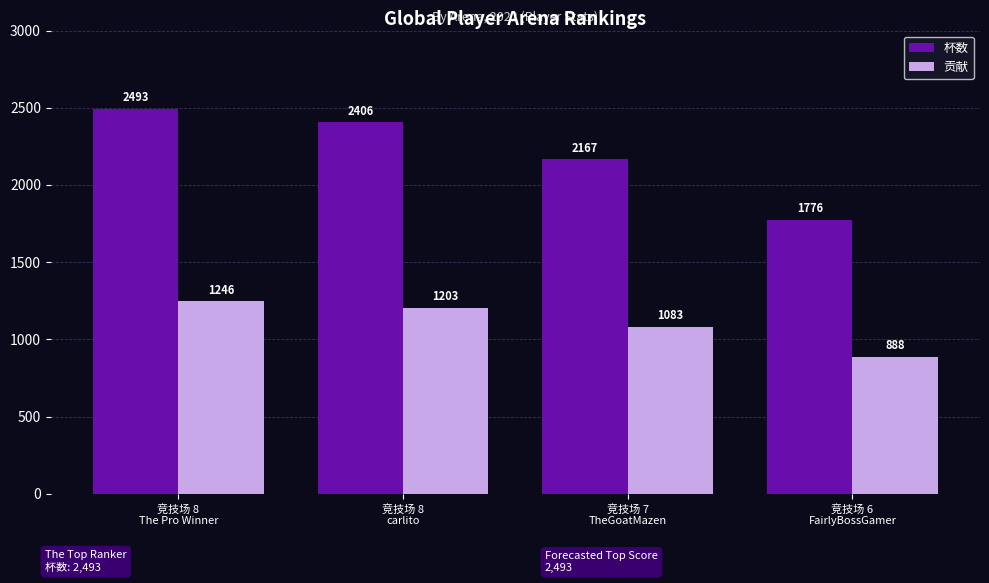

What is the value of the 杯数 bar at the 3rd from the left?

2167